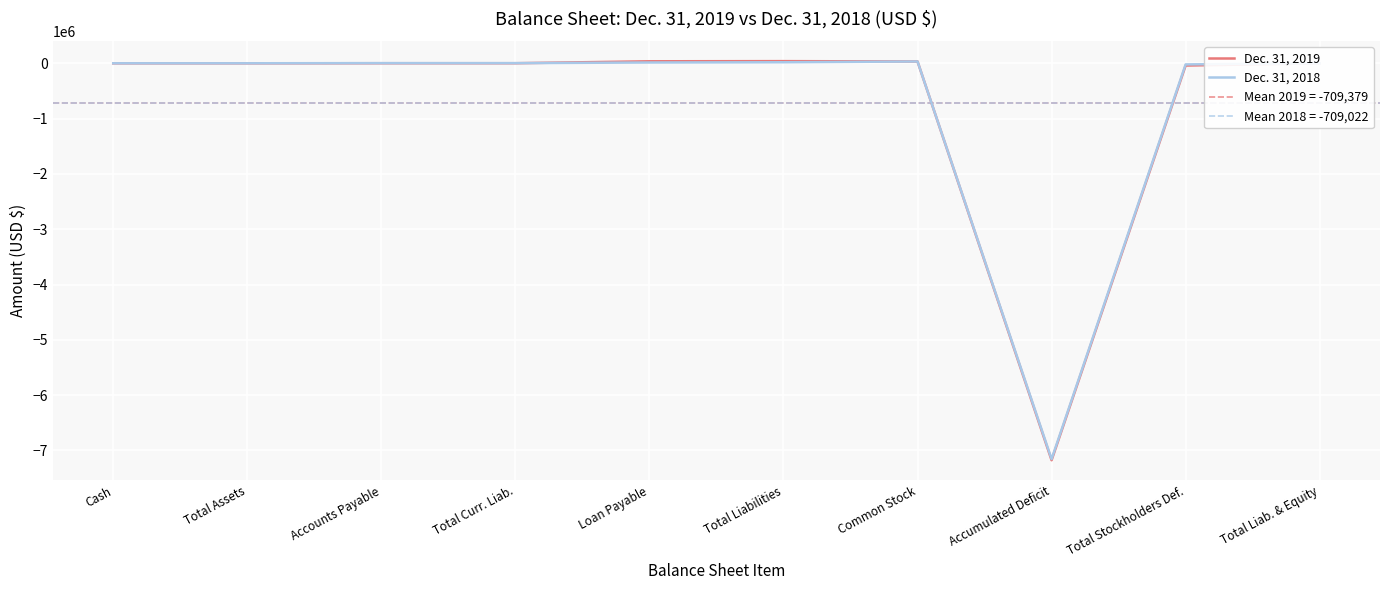

What is the minimum value for Dec. 31, 2019?

-7177756